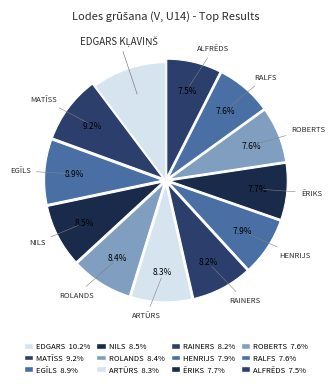

How many segments does this pie chart have?

12